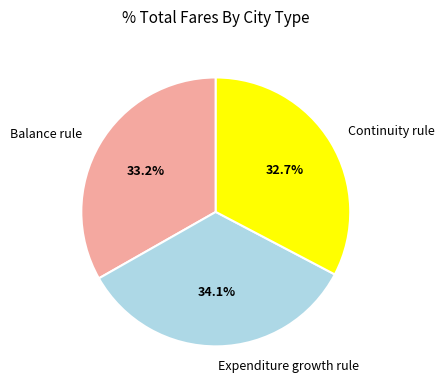

How many slices are in this pie chart?

3